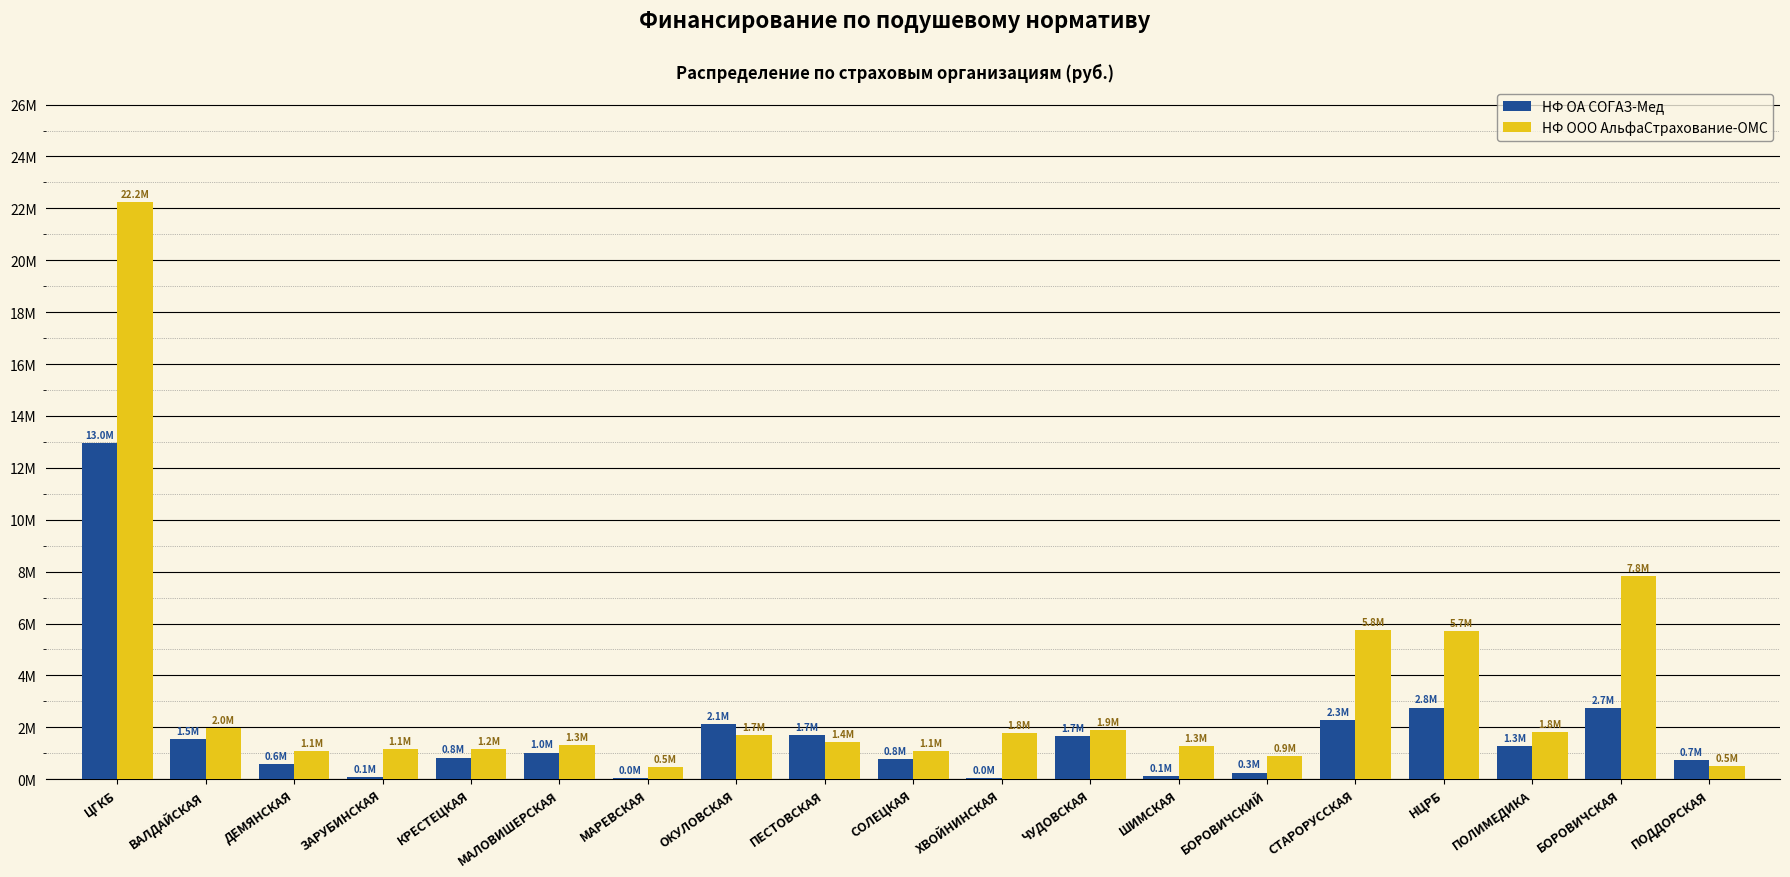

Reading left to right, list all the values displayed in this chart.

НФ ОА СОГАЗ-Мед: ЦГКБ=12963494.7	ВАЛДАЙСКАЯ=1544687.2	ДЕМЯНСКАЯ=577080.9	ЗАРУБИНСКАЯ=72130.0	КРЕСТЕЦКАЯ=833591.9	МАЛОВИШЕРСКАЯ=1030042.6	МАРЕВСКАЯ=40356.7	ОКУЛОВСКАЯ=2141429.4	ПЕСТОВСКАЯ=1692884.6	СОЛЕЦКАЯ=787078.8	ХВОЙНИНСКАЯ=43512.5	ЧУДОВСКАЯ=1661921.8	ШИМСКАЯ=137021.5	БОРОВИЧСКИЙ=257704.5	СТАРОРУССКАЯ=2297166.9	НЦРБ=2760924.5	ПОЛИМЕДИКА=1272186.1	БОРОВИЧСКАЯ=2728820.2	ПОДДОРСКАЯ=723396.4
НФ ООО АльфаСтрахование-ОМС: ЦГКБ=22231483.2	ВАЛДАЙСКАЯ=1956546.5	ДЕМЯНСКАЯ=1091306.0	ЗАРУБИНСКАЯ=1146617.6	КРЕСТЕЦКАЯ=1167422.9	МАЛОВИШЕРСКАЯ=1318963.4	МАРЕВСКАЯ=467009.5	ОКУЛОВСКАЯ=1700099.3	ПЕСТОВСКАЯ=1418055.1	СОЛЕЦКАЯ=1079080.1	ХВОЙНИНСКАЯ=1786866.6	ЧУДОВСКАЯ=1888842.4	ШИМСКАЯ=1292806.8	БОРОВИЧСКИЙ=882432.0	СТАРОРУССКАЯ=5766083.2	НЦРБ=5704473.5	ПОЛИМЕДИКА=1833954.4	БОРОВИЧСКАЯ=7844955.3	ПОДДОРСКАЯ=522058.8